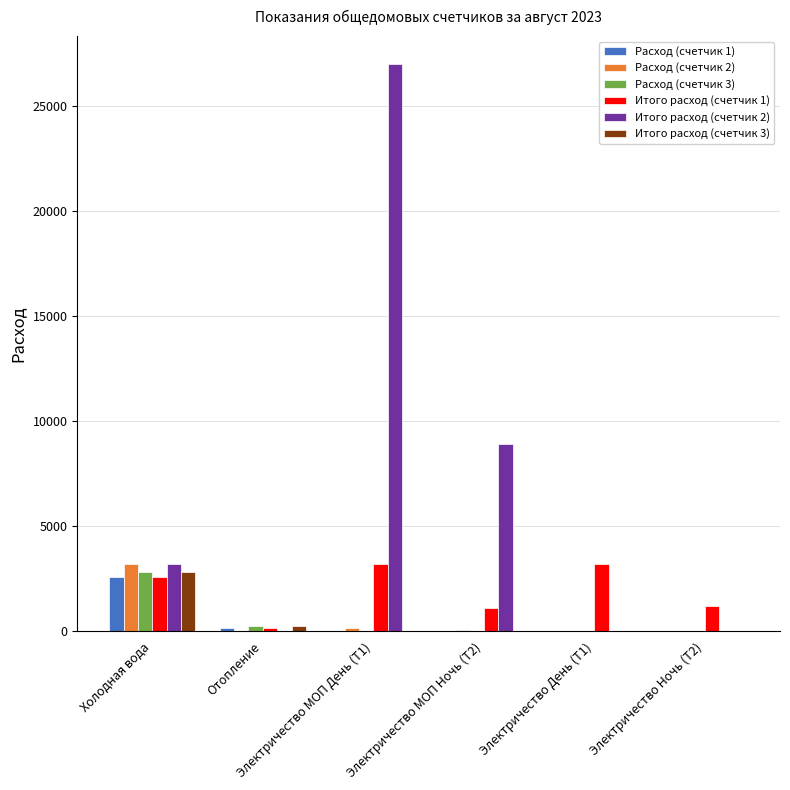

Which series has the largest total across all categories?

Итого расход (счетчик 2)